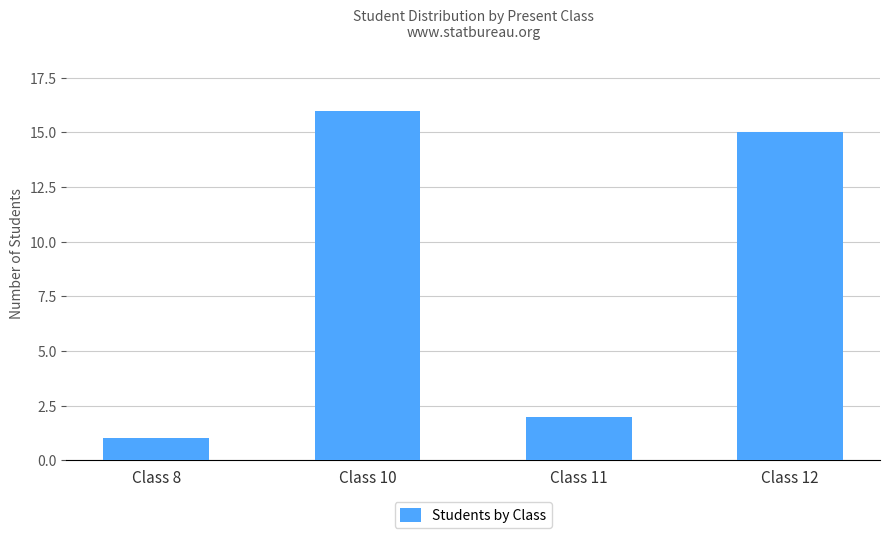

Is it true that the value at Class 12 is 8?

False